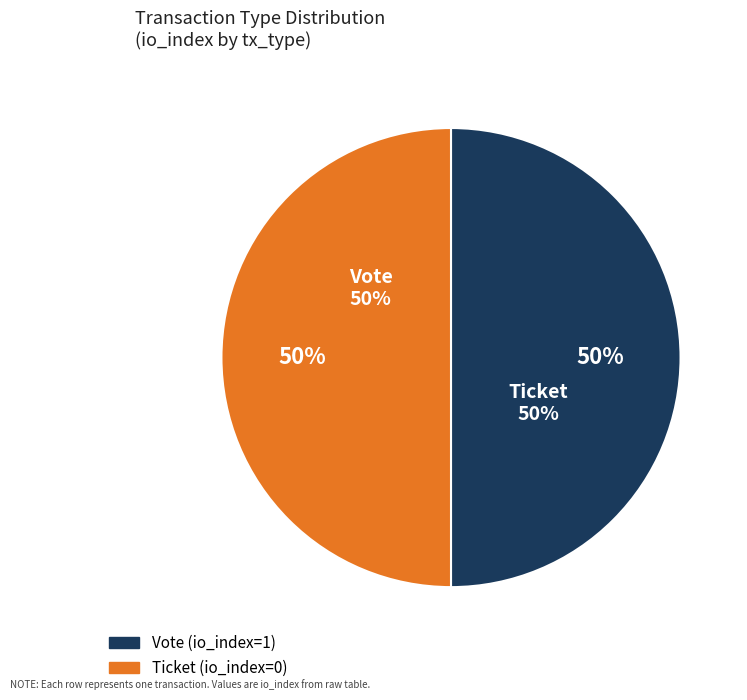

Rank the categories by value from lowest to highest.

Ticket (io_index=0), Vote (io_index=1)